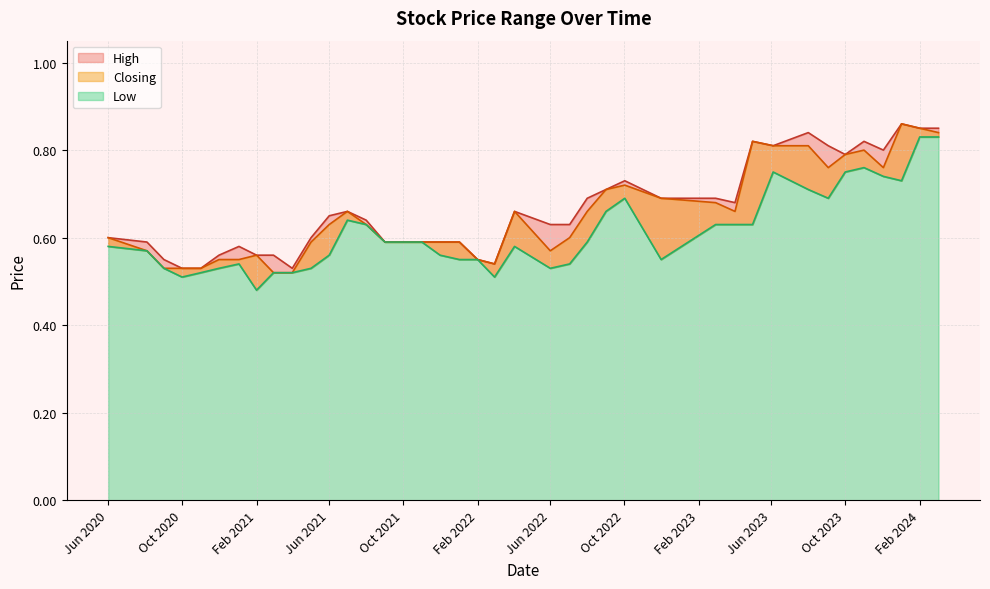

Which series has the largest total across all categories?

High